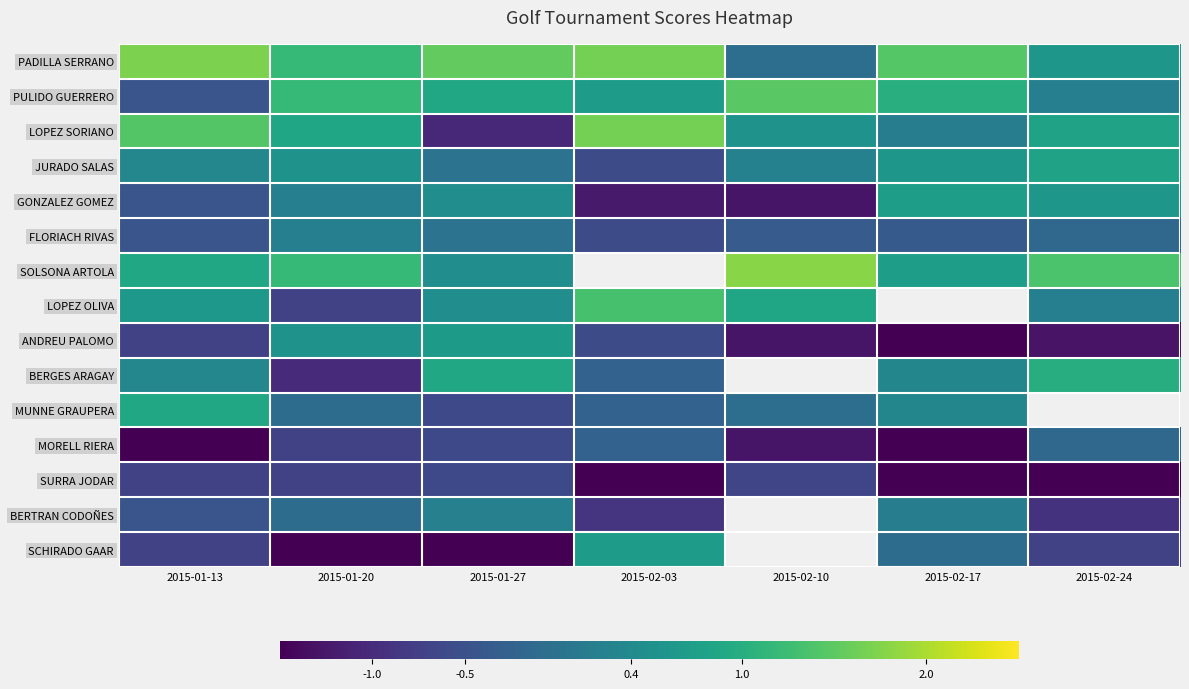

True or false: BERGES ARAGAY has a value of 0.3 at 2015-02-17.

True